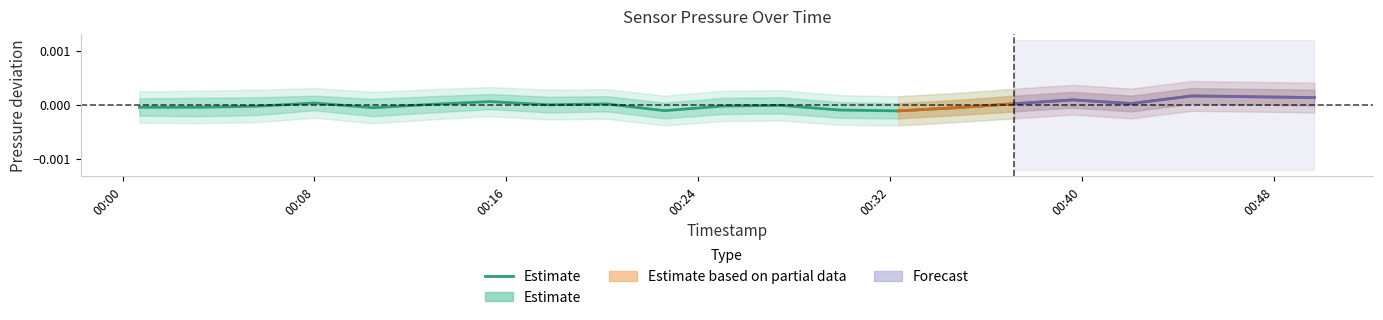

The chart shows a value of -0.0 at 00:08. True or false?

False